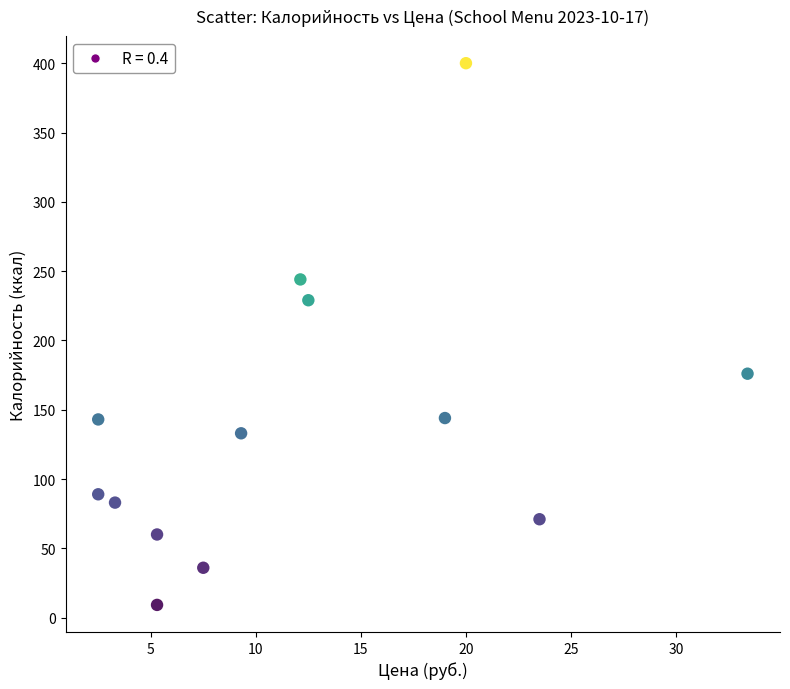

What is the range of X values (max minus min)?

30.9